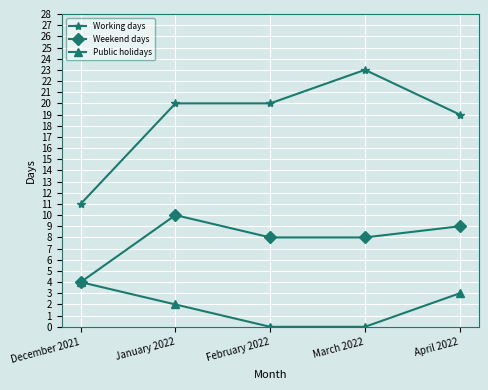

What position from the right is February 2022?

3